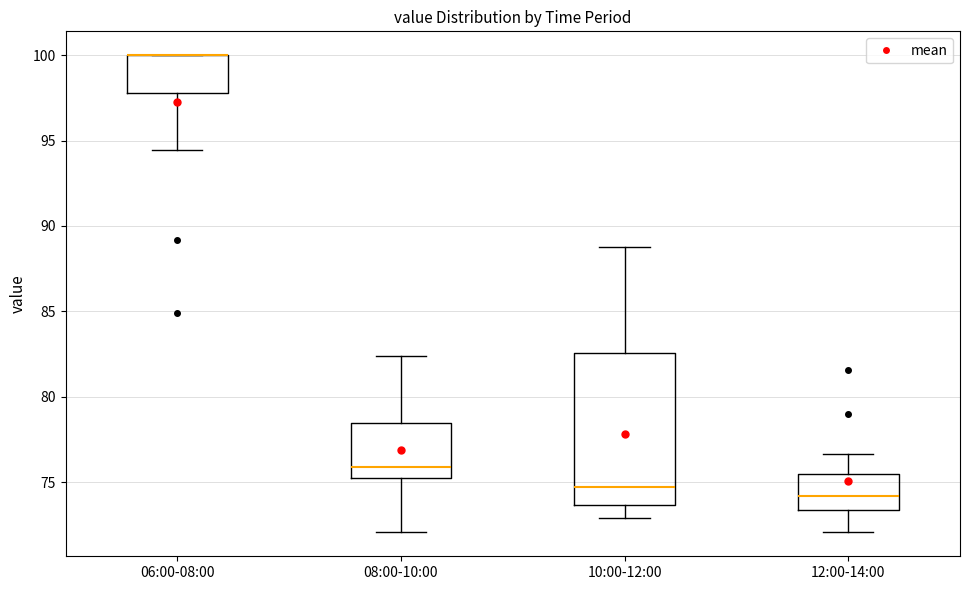

Where is the lower edge of the box for 08:00-10:00 on the y-axis? The values are not printed on the chart, so give them approximately, as read against the axis.

75.0